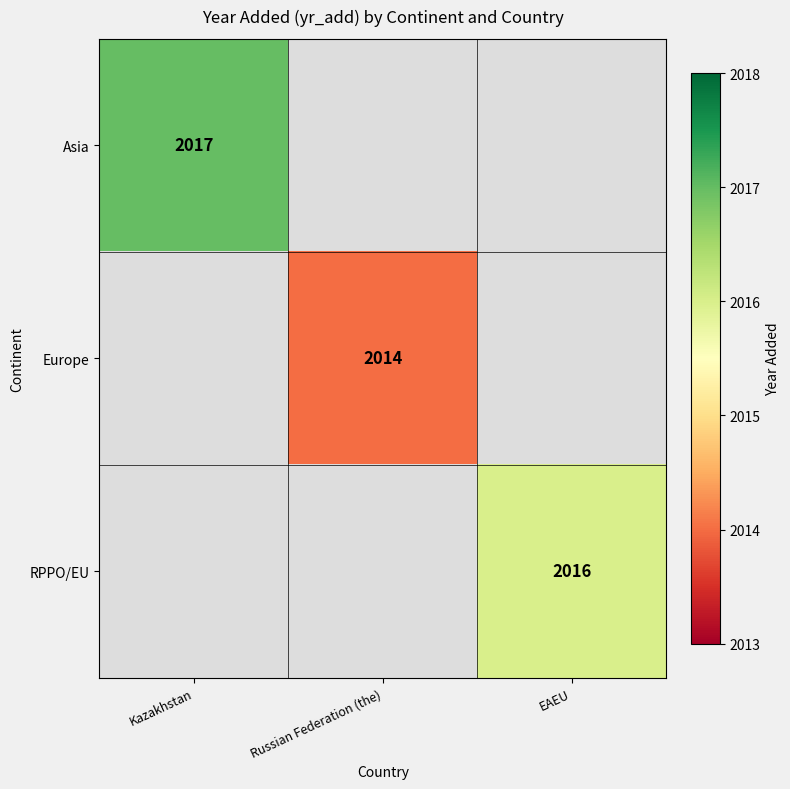

The value of Asia at Kazakhstan is 3284. True or false?

False